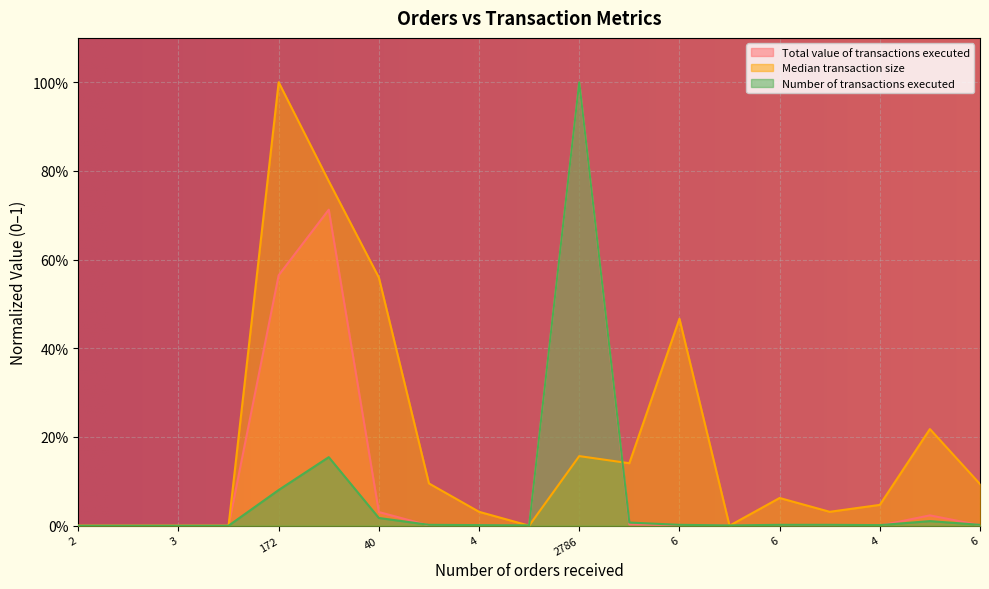

How many values in Total value of transactions executed are above zero?

15